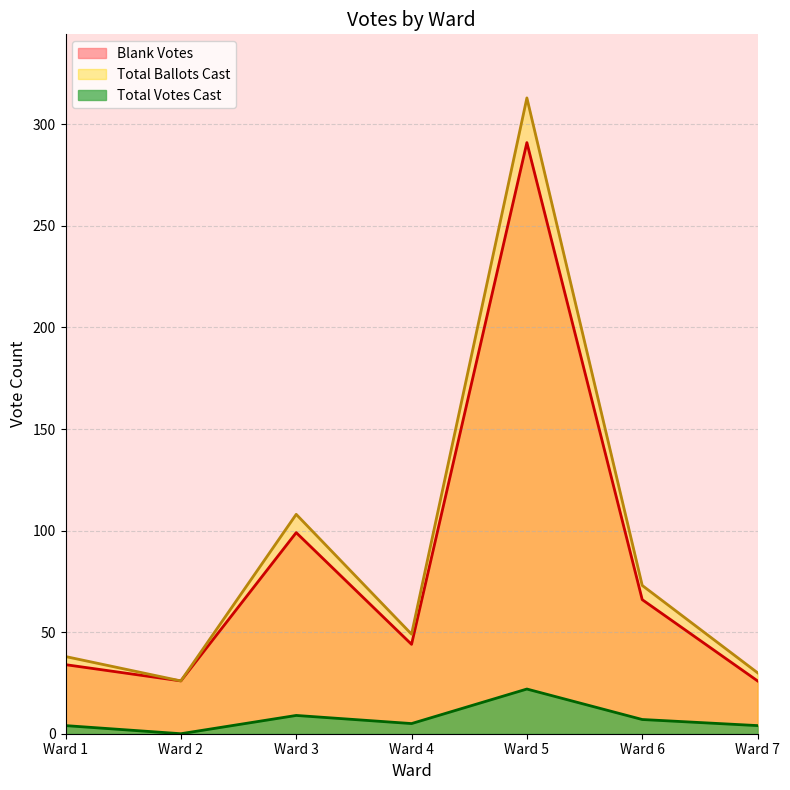

Is it true that Total Votes Cast equals 22 at Ward 5?

True